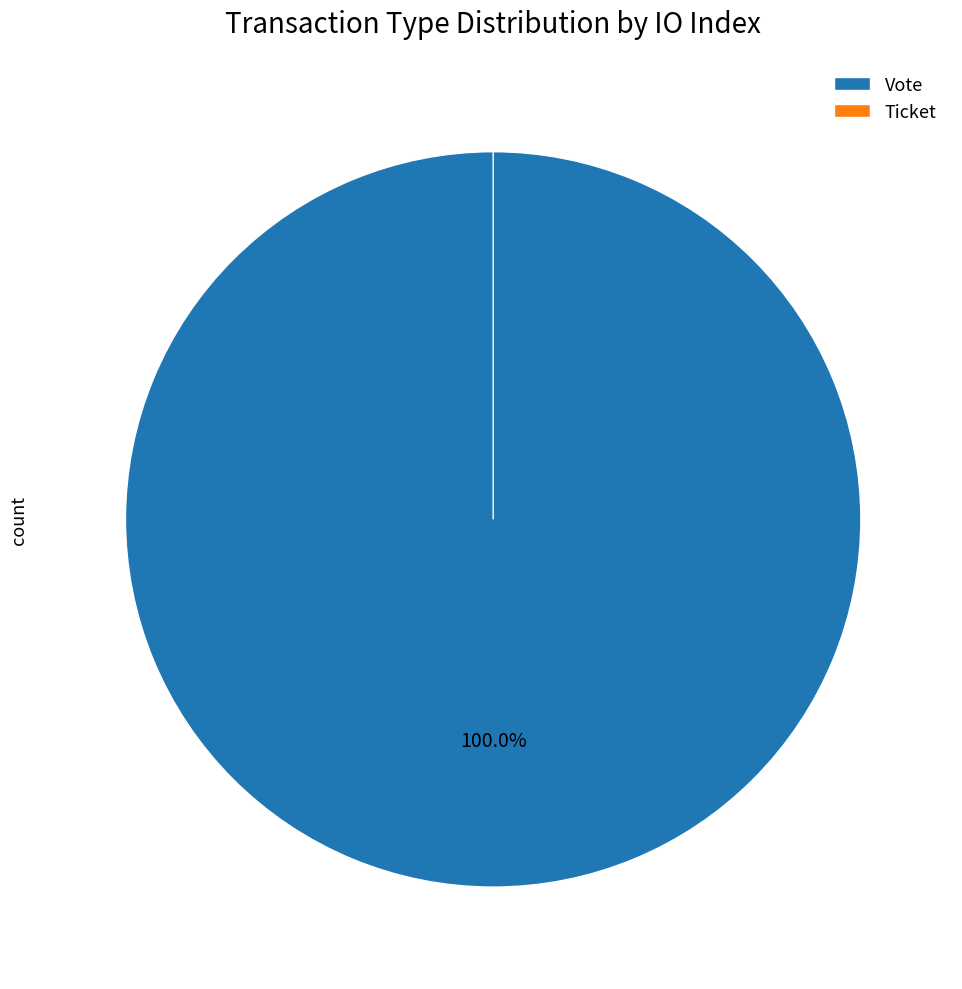

The Vote slice represents 89% of the pie. True or false?

False